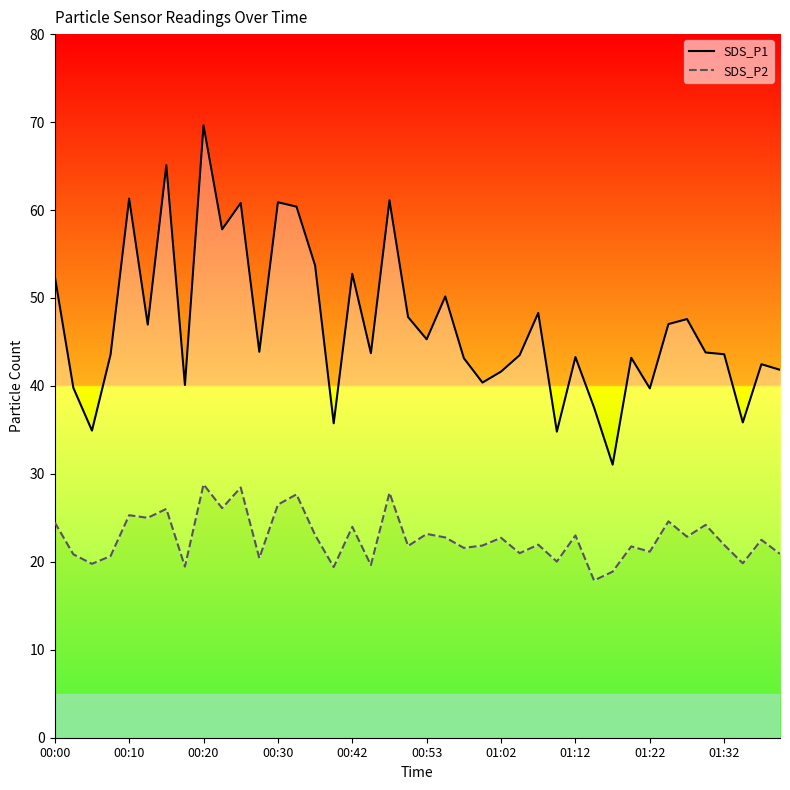

How many values in the SDS_P1 series exceed 43?

27